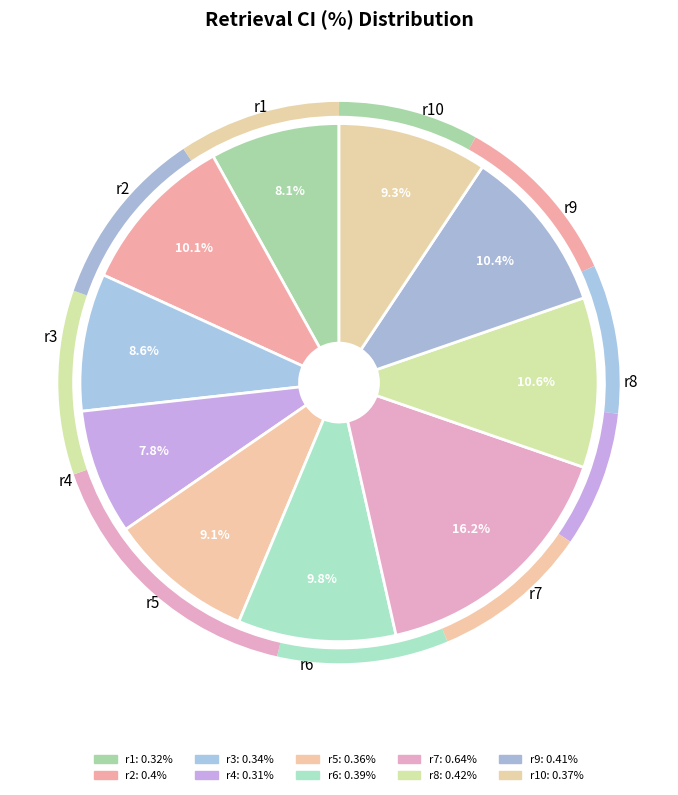

Which has a higher value, r8 or r7?

r7